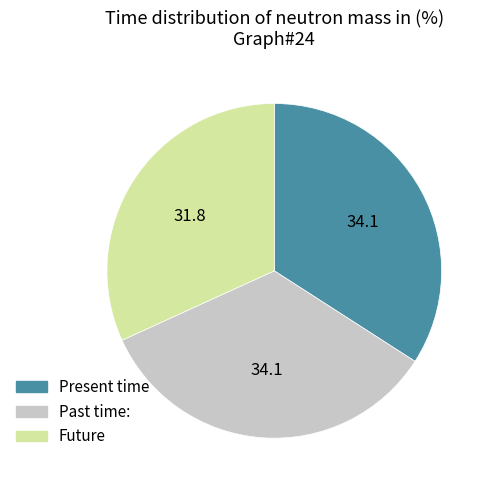

Does any single category account for the majority?

No